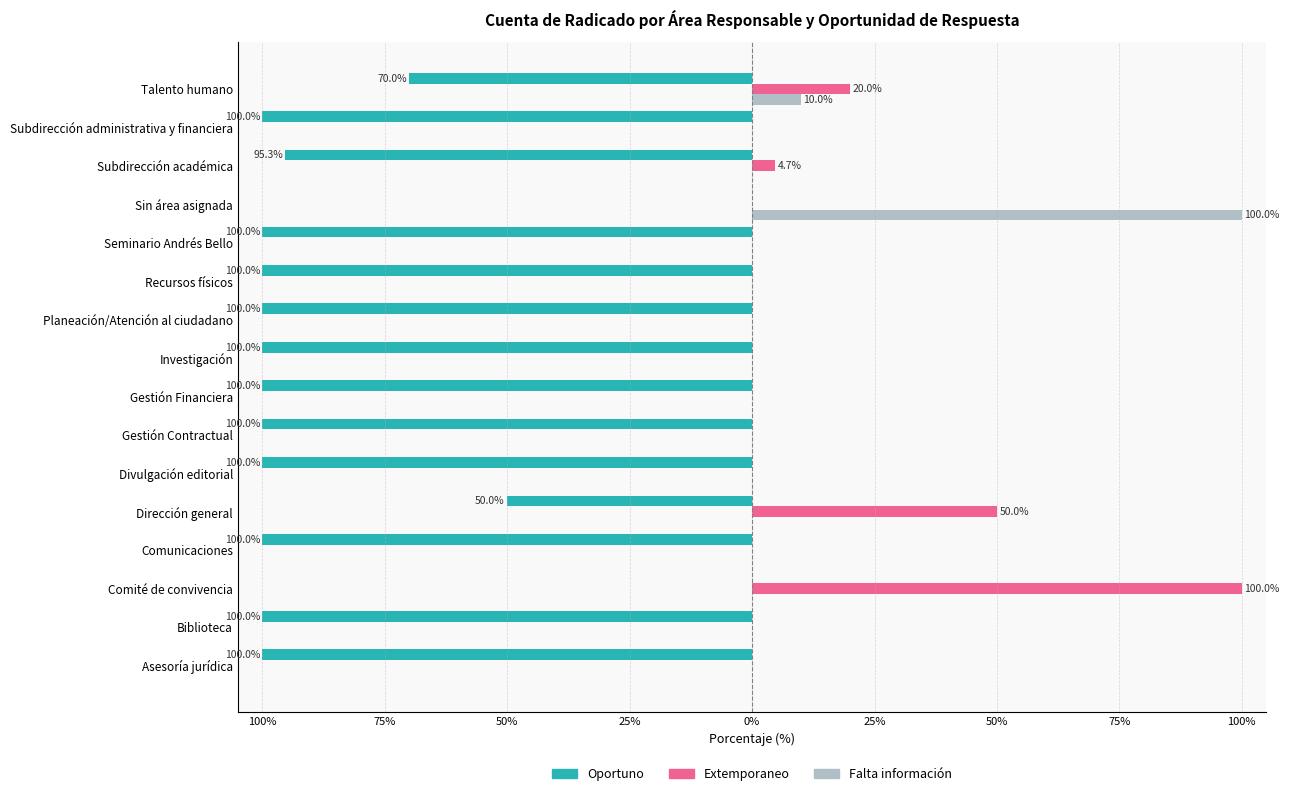

What are all the series names shown in the legend?

Oportuno, Extemporaneo, Falta información